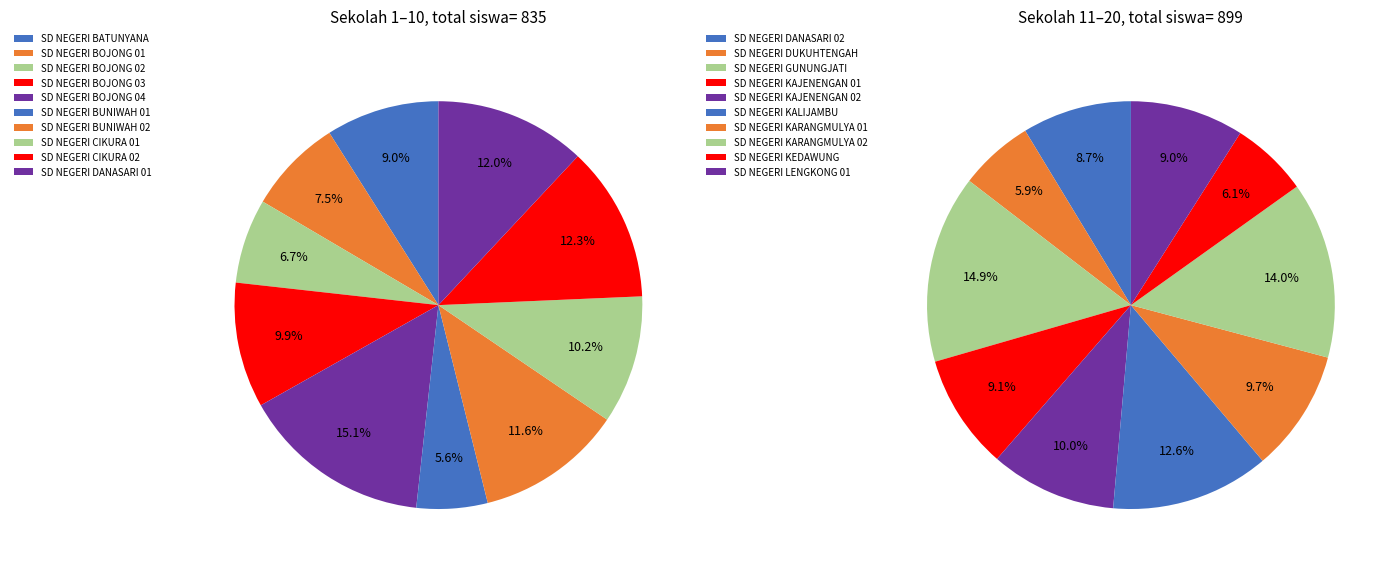

Count the number of slices in the pie.

20